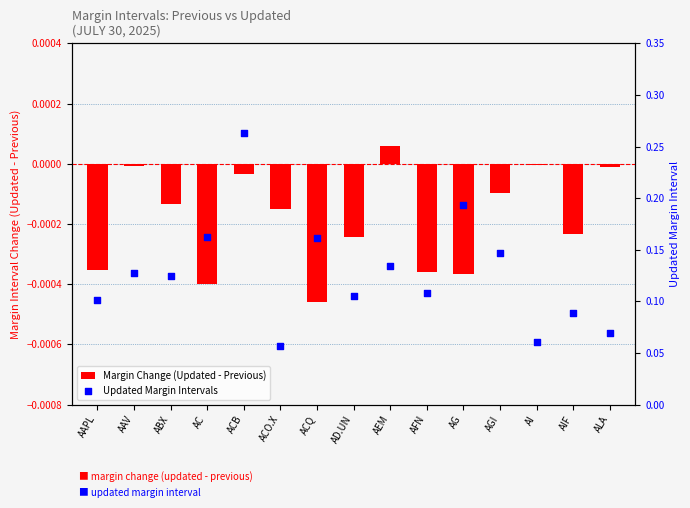

What are all the series names shown in the legend?

Margin Change (Updated - Previous), Updated Margin Intervals